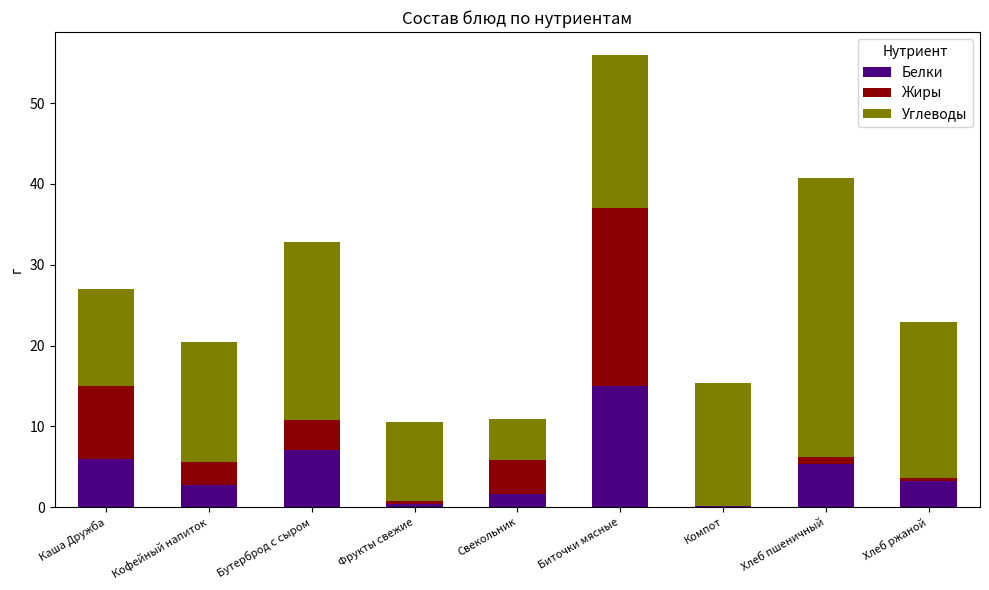

Count the number of data series in this chart.

3